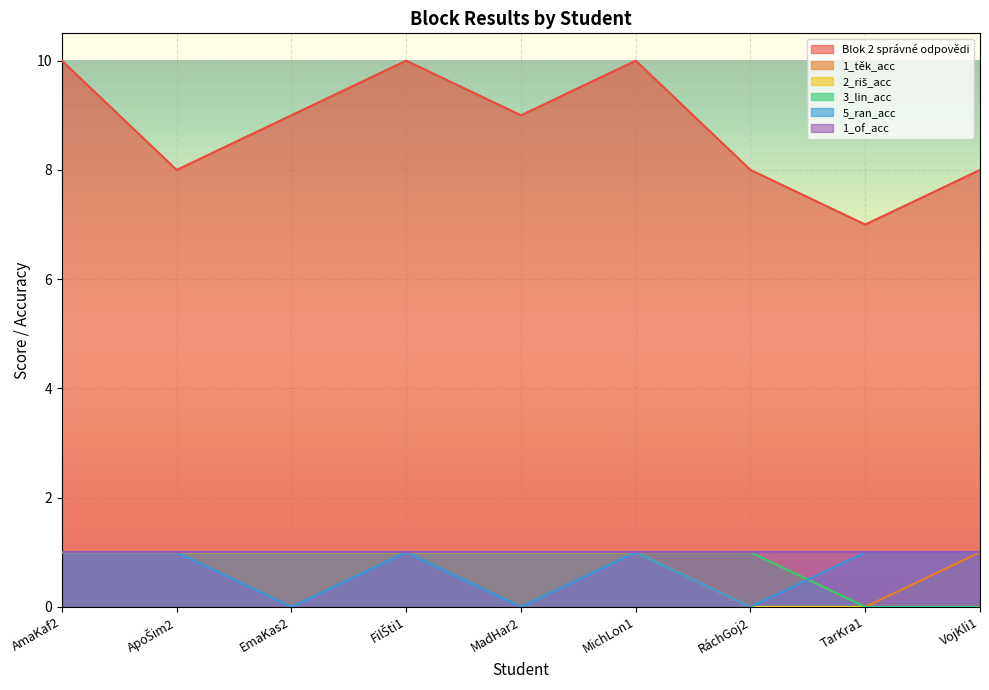

True or false: 5_ran_acc and Blok 2 správné odpovědi intersect in this chart.

False